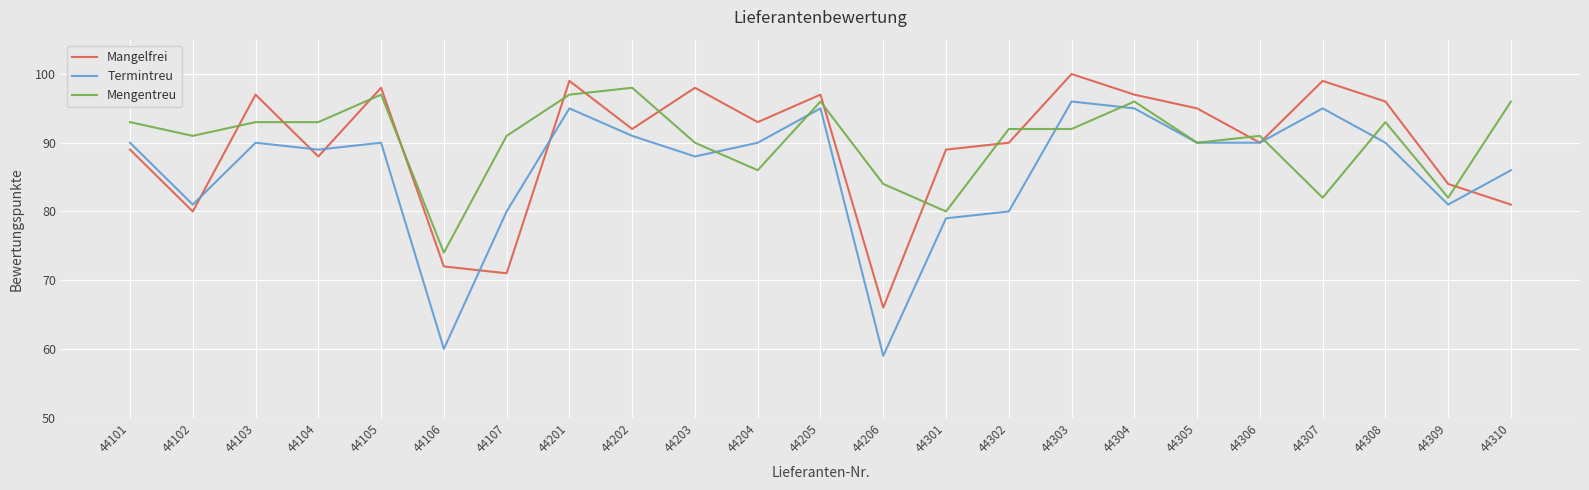

The Termintreu series shows 90 at 44101. True or false?

True